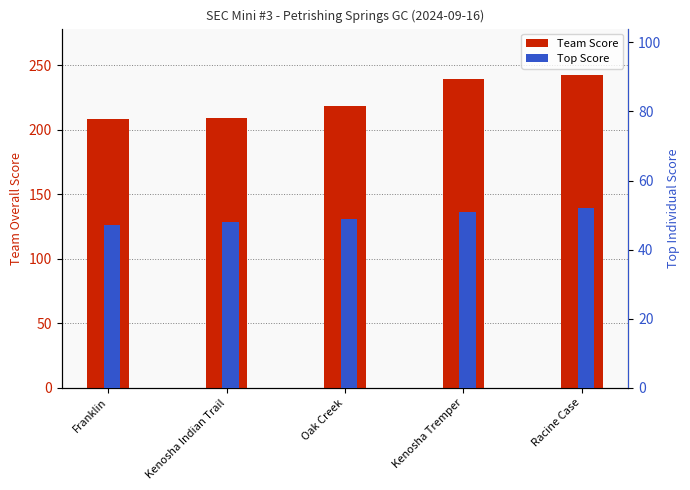

What is the value of the Top Score bar at the 4th from the left?

51